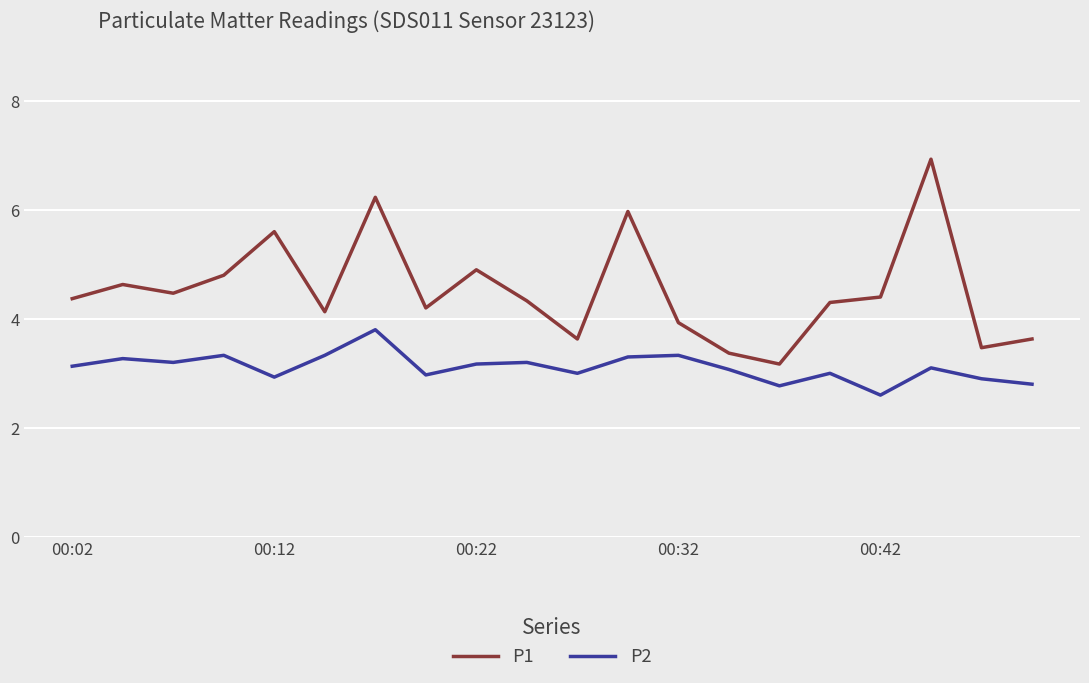

Which series has the largest range (max minus min)?

P1